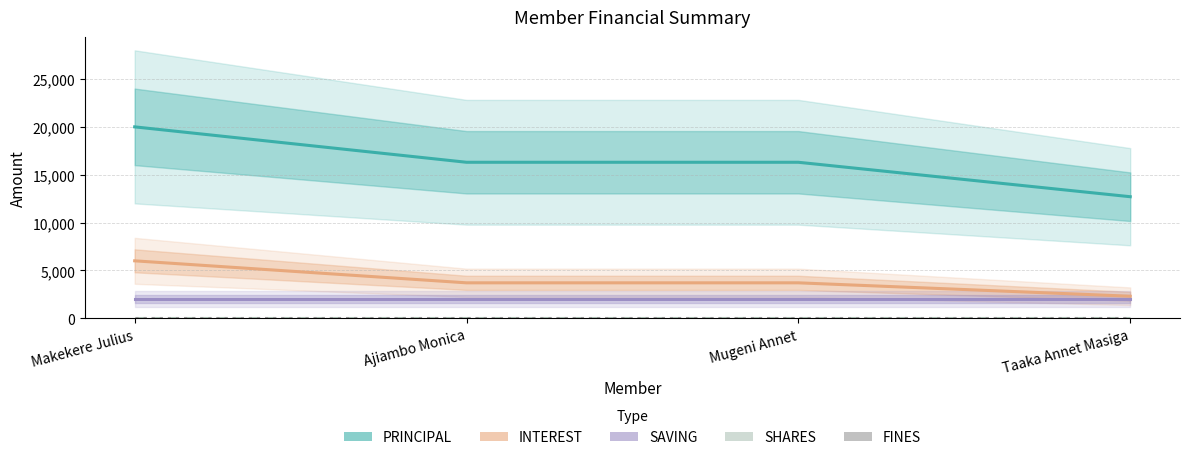

What is the sum of the PRINCIPAL values at Makekere Julius and Mugeni Annet?

36300